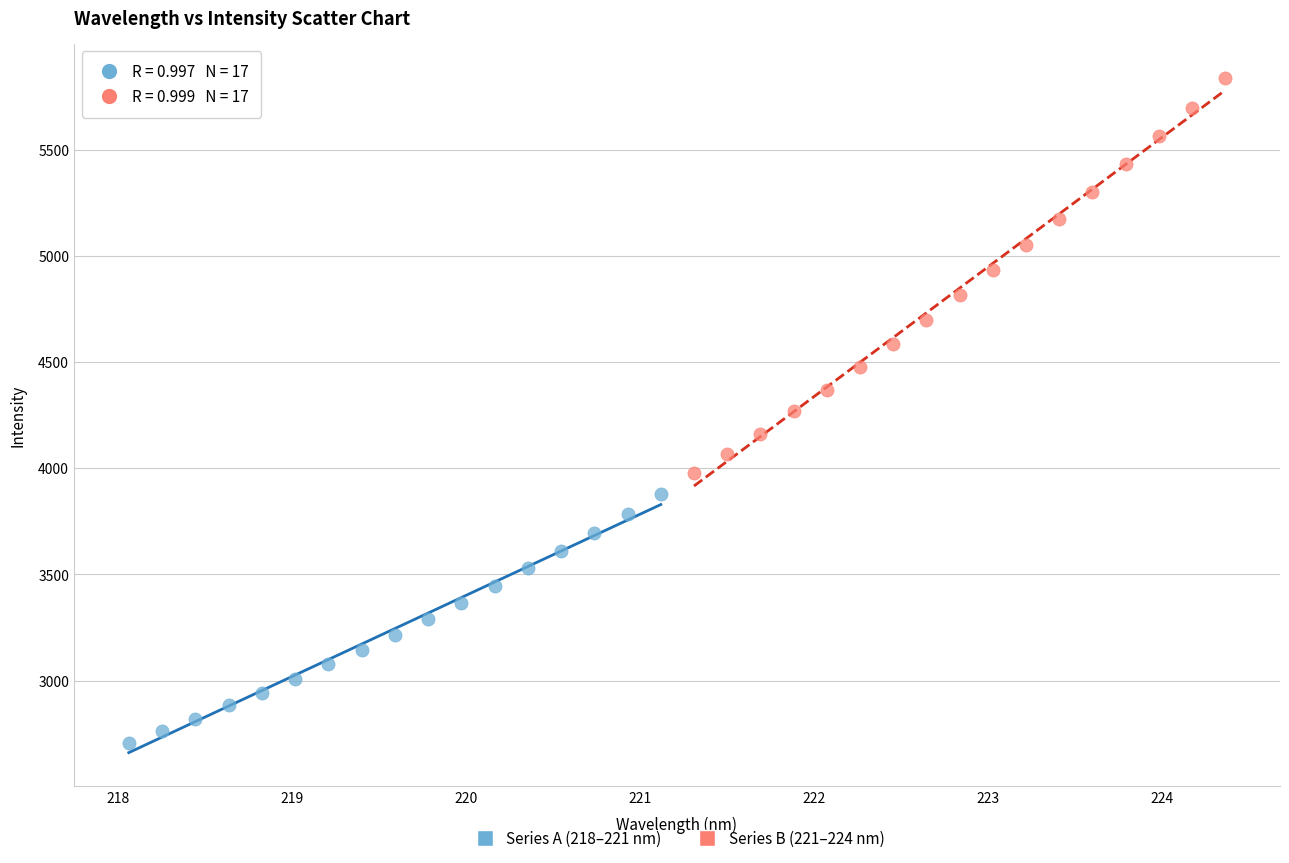

Which series contains the highest Y value?

Series B (221–224 nm)